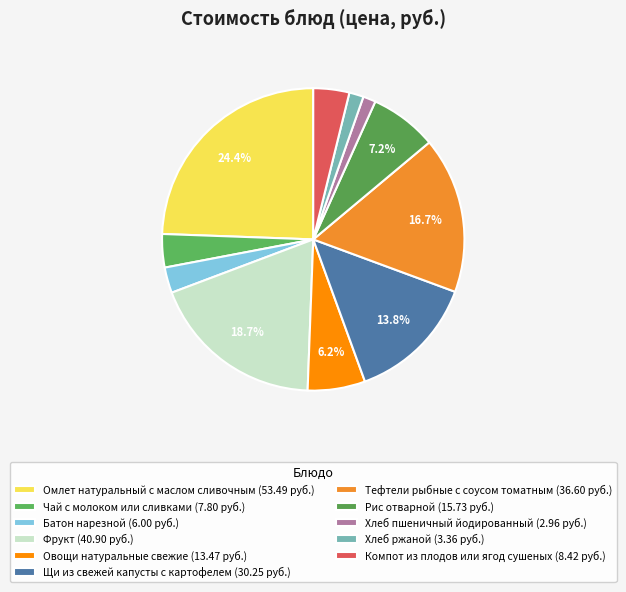

Does any single category account for the majority?

No